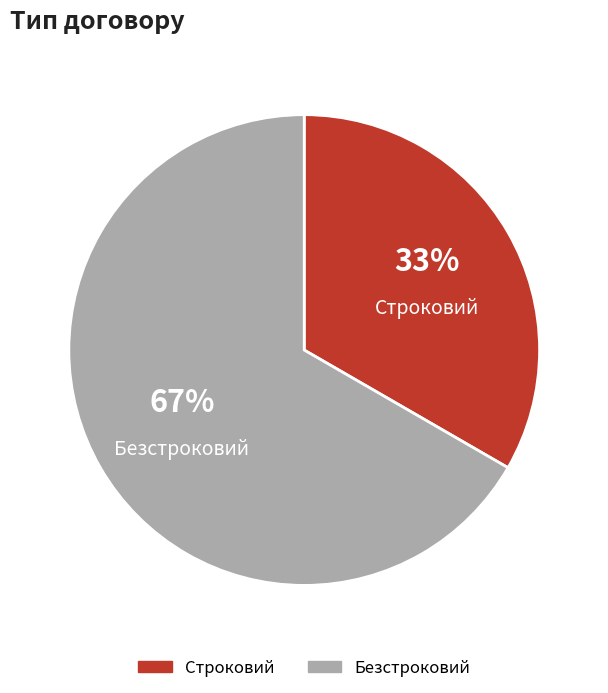

To the nearest percent, what percentage of the pie is Безстроковий?

67%